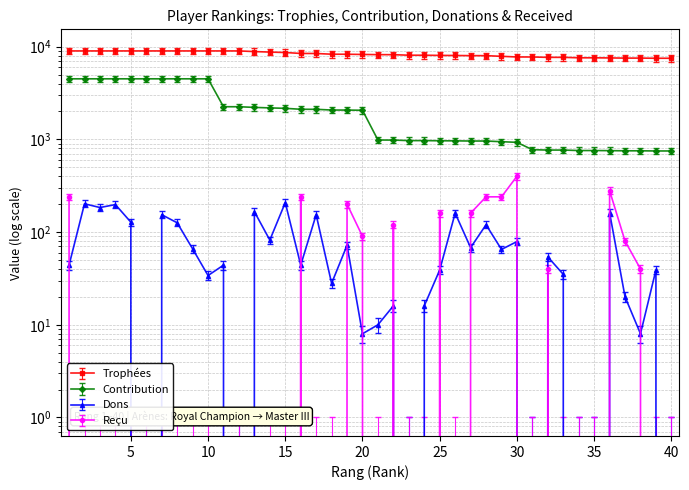

At which label does Contribution first exceed 2061?

1